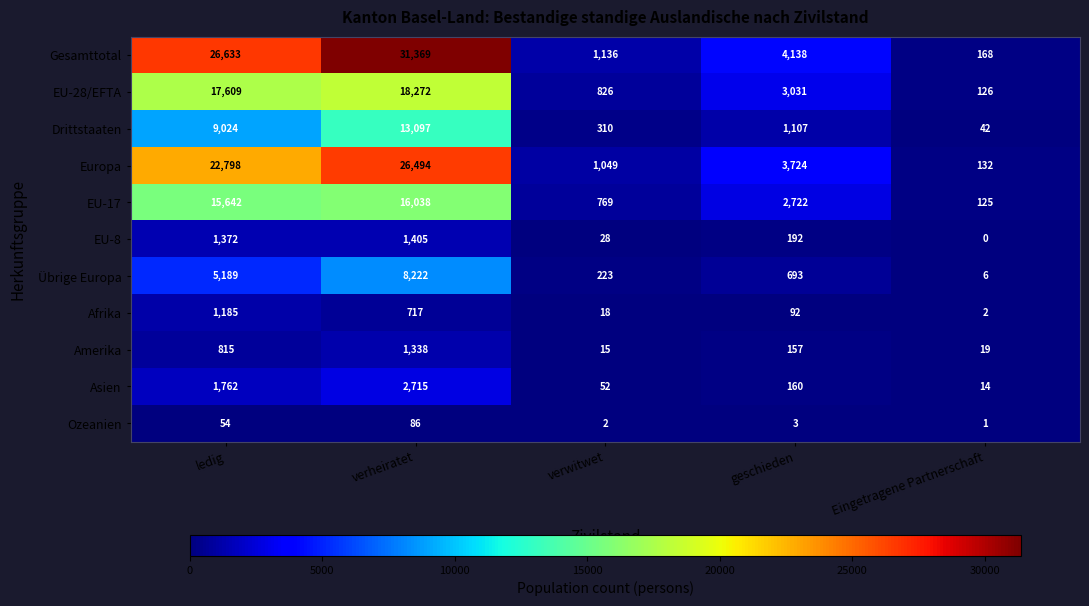

What is the average value of the Übrige Europa series?

2867